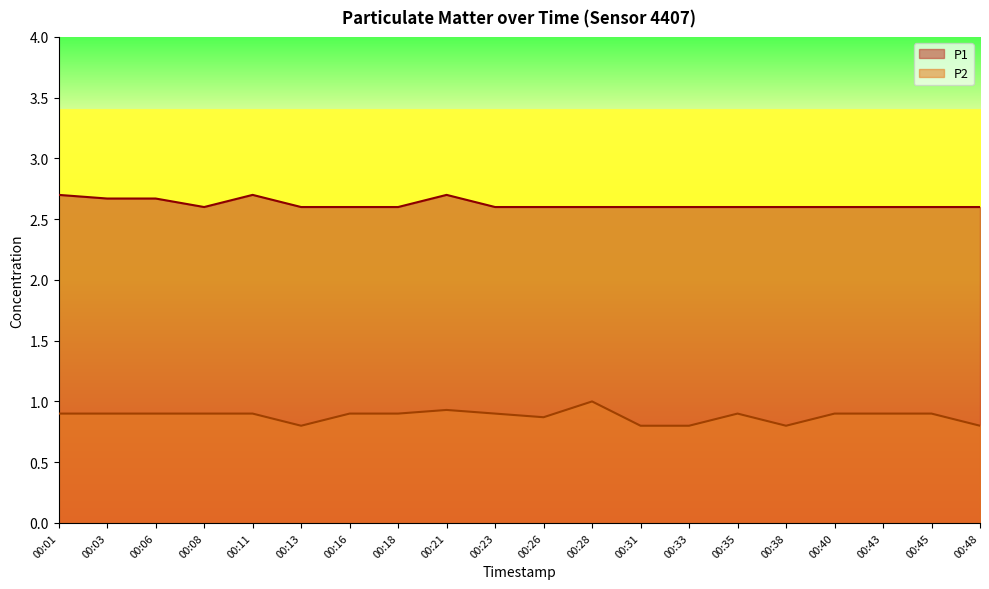

True or false: P2 has more than 2 points higher than both neighbors.

True